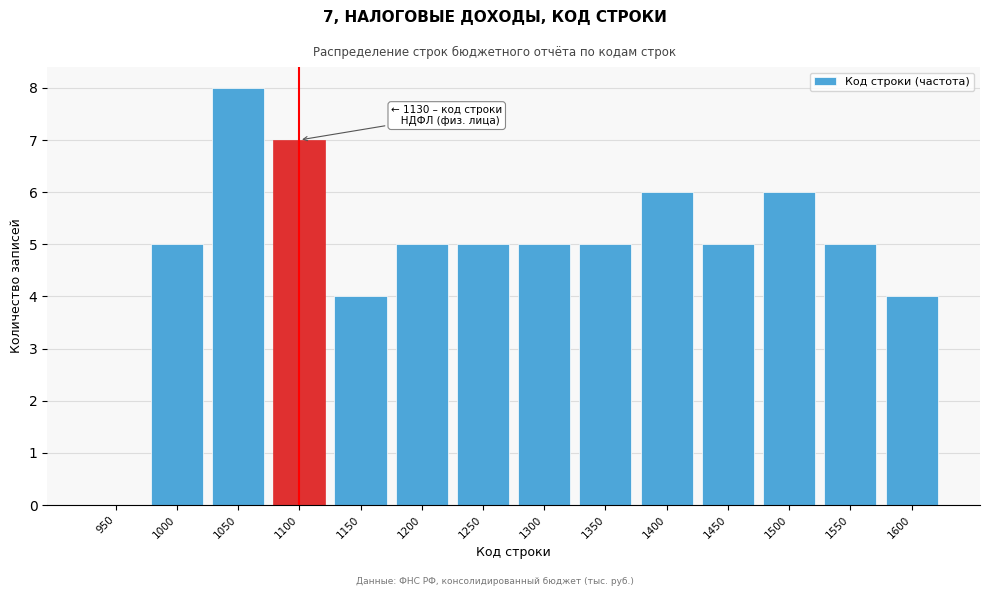

Reading left to right, list all the values displayed in this chart.

950=0	1000=5	1050=8	1100=7	1150=4	1200=5	1250=5	1300=5	1350=5	1400=6	1450=5	1500=6	1550=5	1600=4